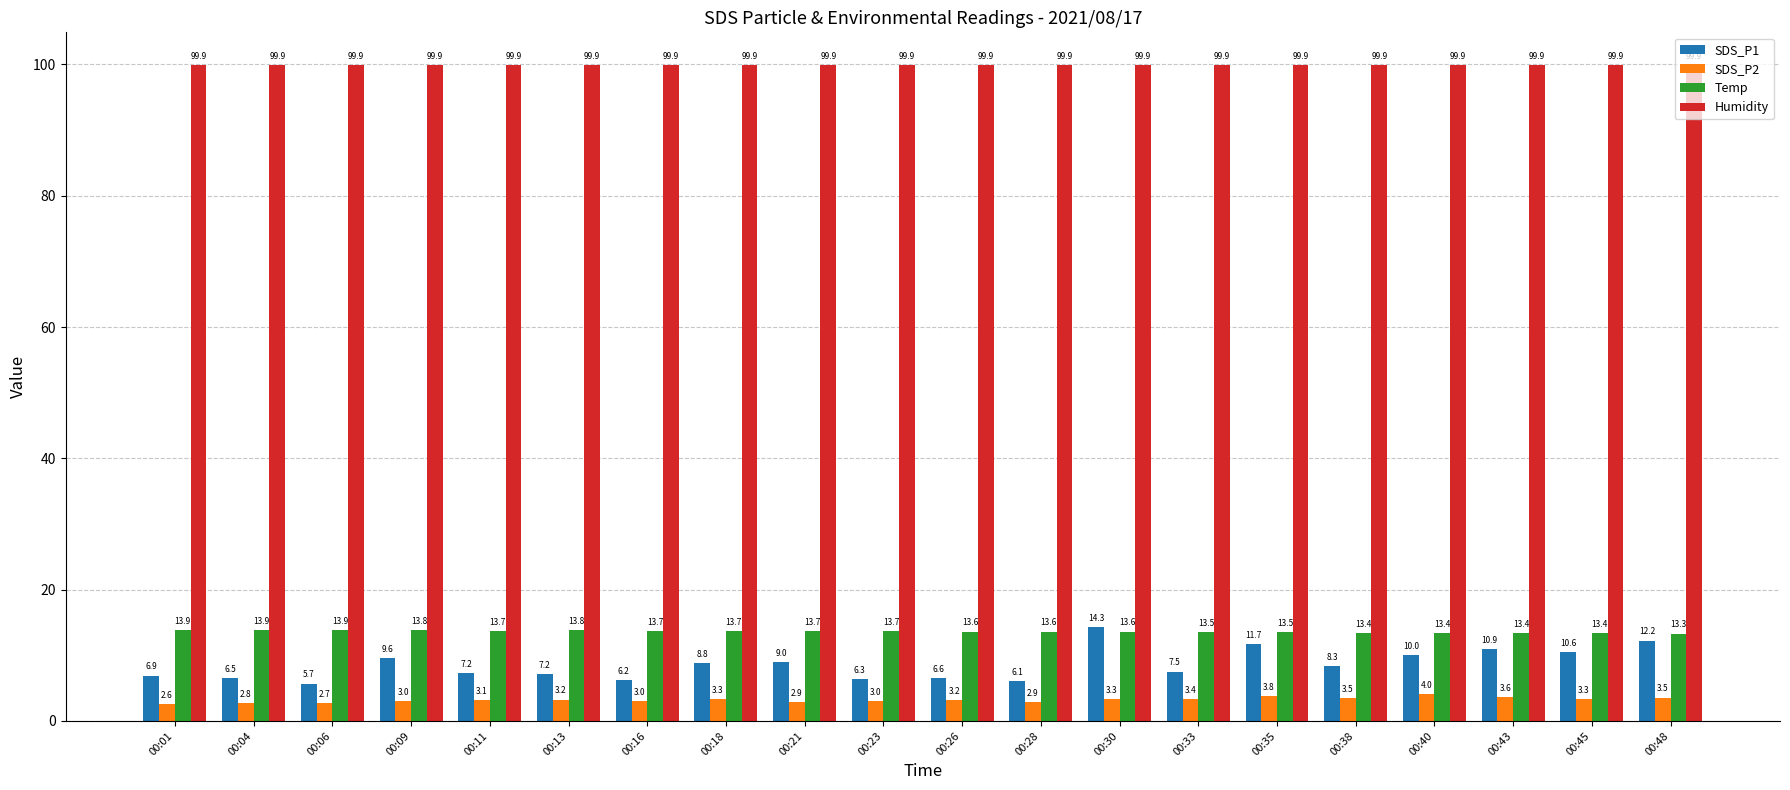

How many data points in SDS_P1 are less than 8?

10